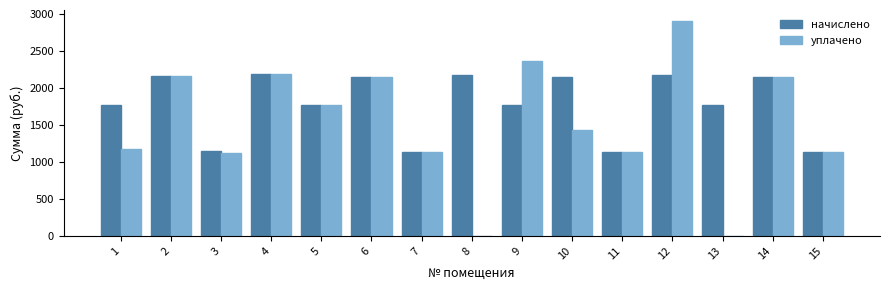

The value of начислено at 13 is 817.3. True or false?

False